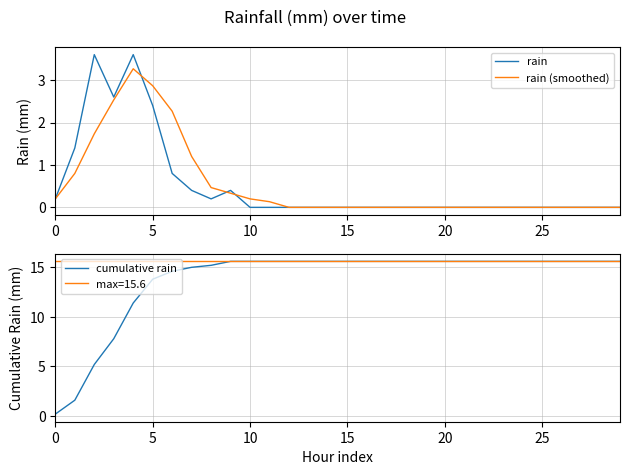

What is the greatest value displayed?

15.6